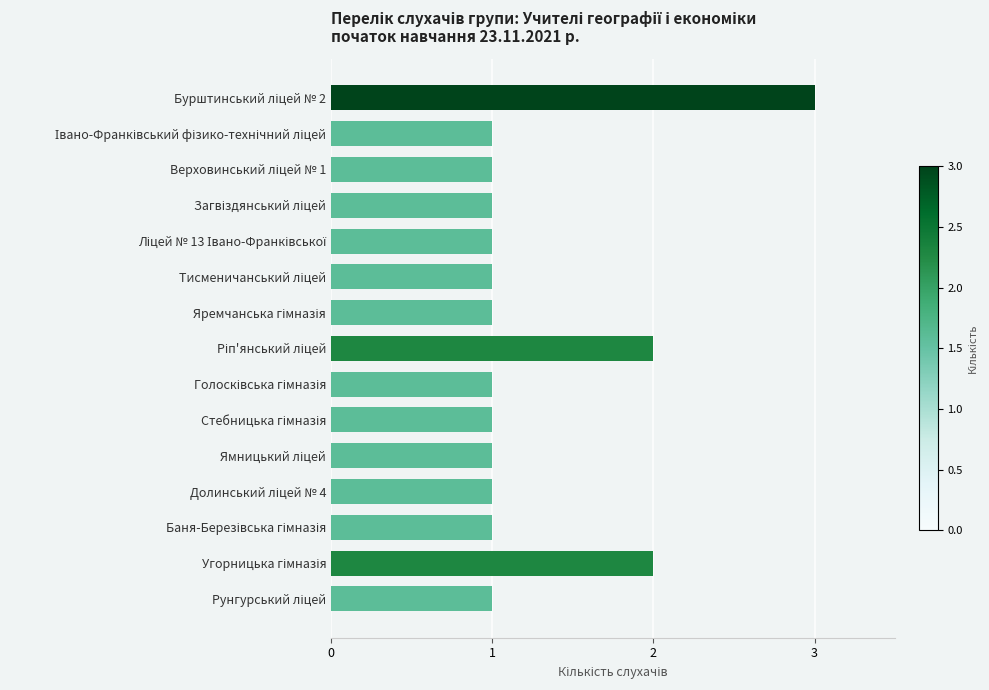

Reading top to bottom, transcribe all the data shown in this chart.

3	1	1	1	1	1	1	2	1	1	1	1	1	2	1